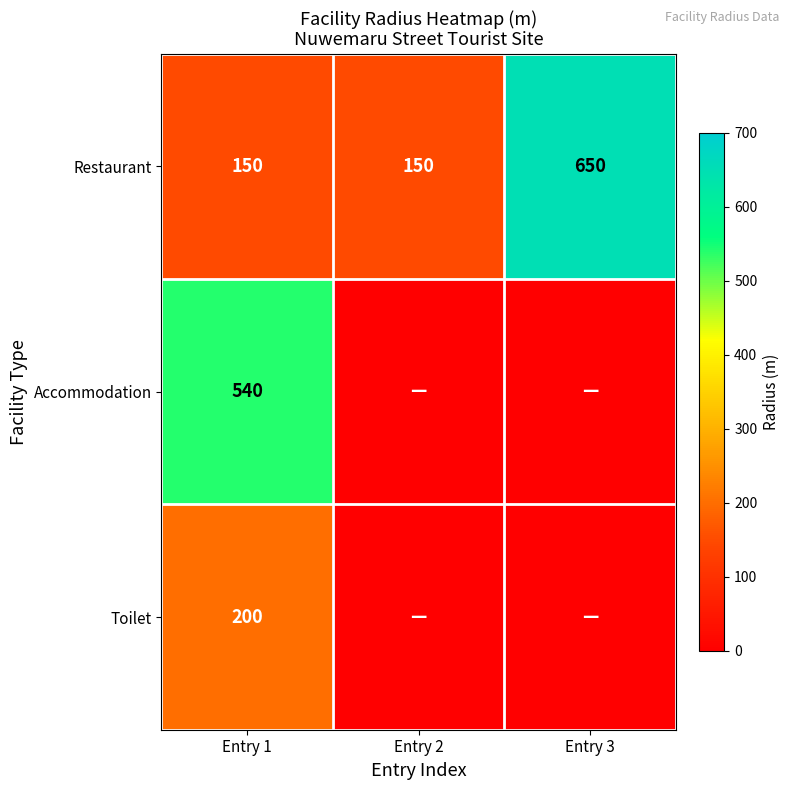

How many values in the Restaurant series exceed 150?

1